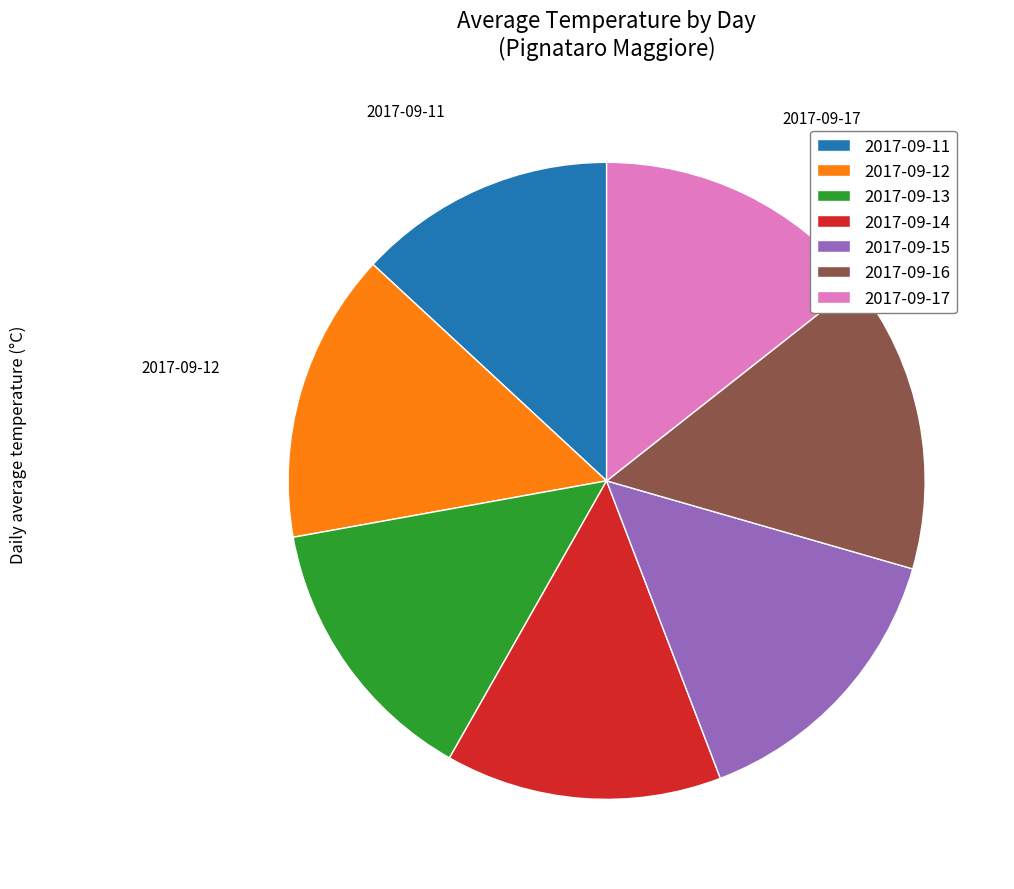

Count the number of slices in the pie.

7